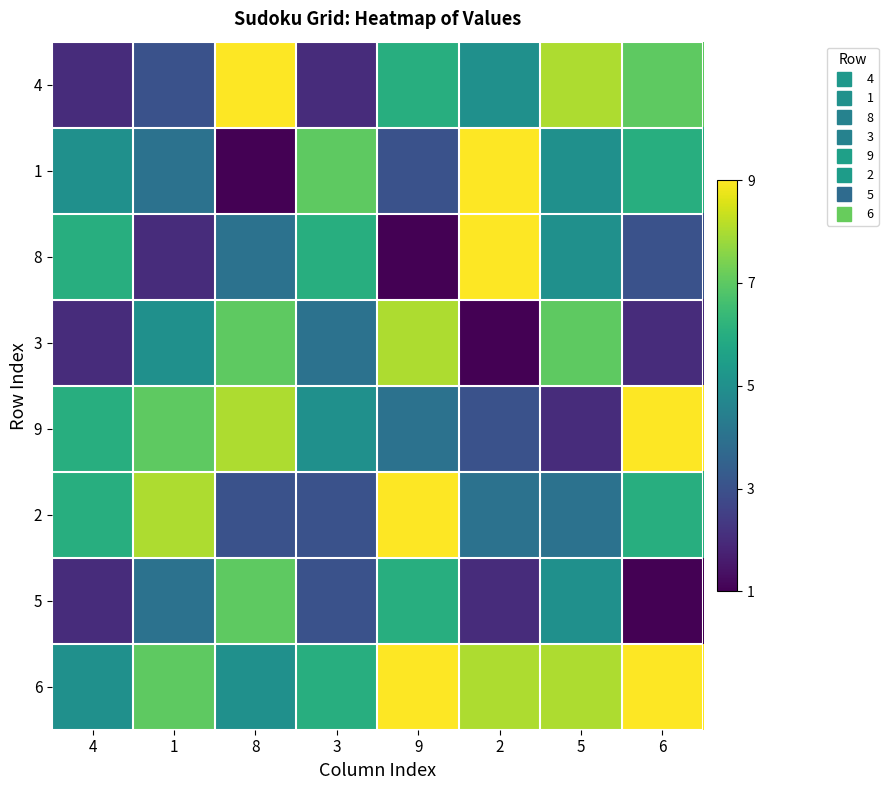

What is the greatest value displayed?

9